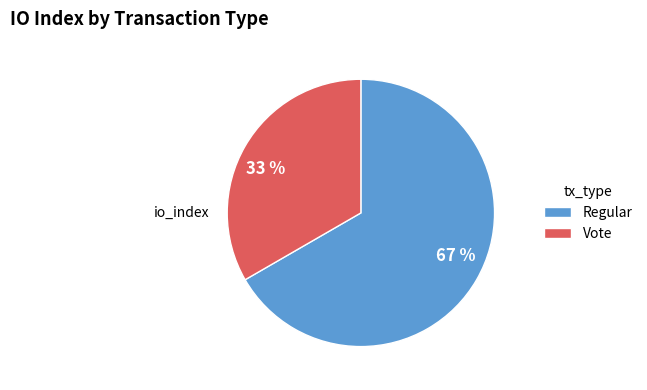

To the nearest percent, what is the combined percentage of Vote and Regular?

100%